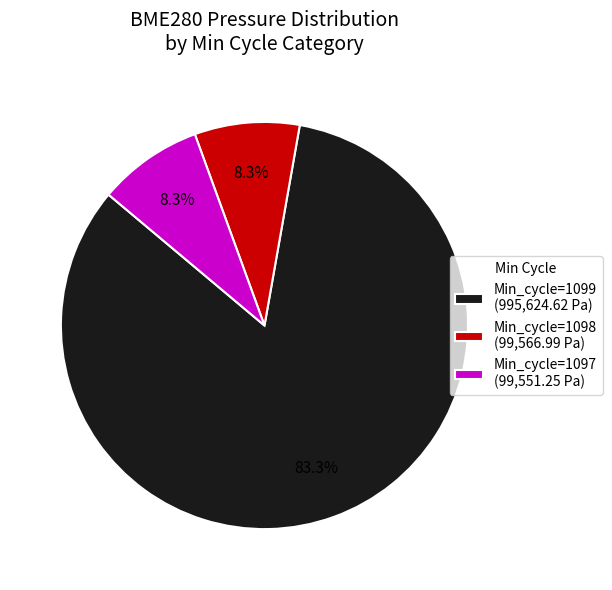

Which has a higher value, Min_cycle=1099 (995,624.62 Pa) or Min_cycle=1097 (99,551.25 Pa)?

Min_cycle=1099 (995,624.62 Pa)